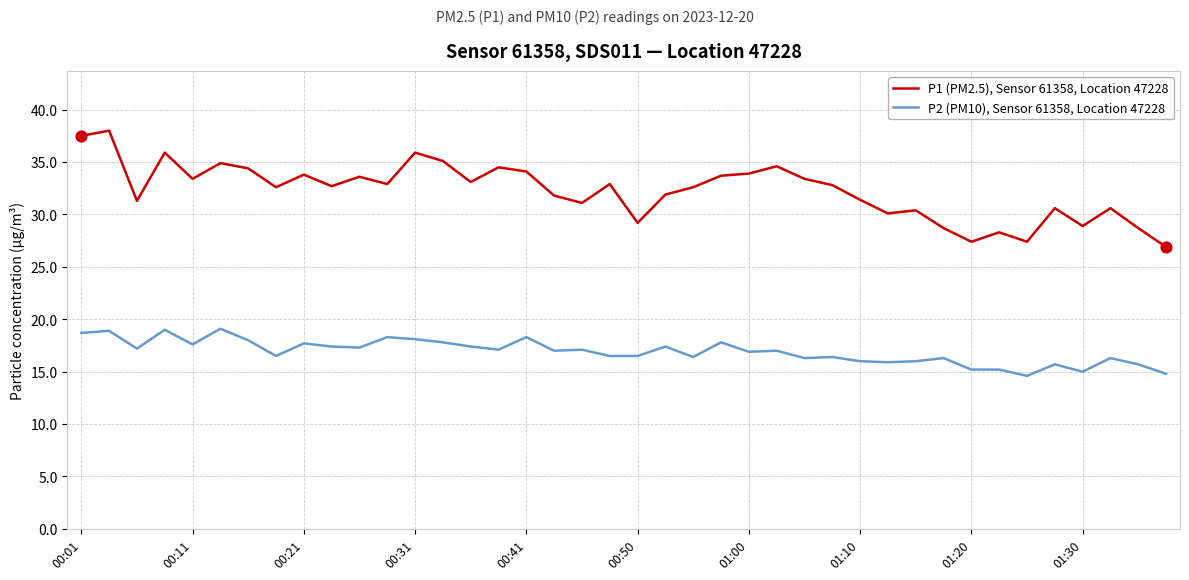

Which series has the largest total across all categories?

P1 (PM2.5), Sensor 61358, Location 47228